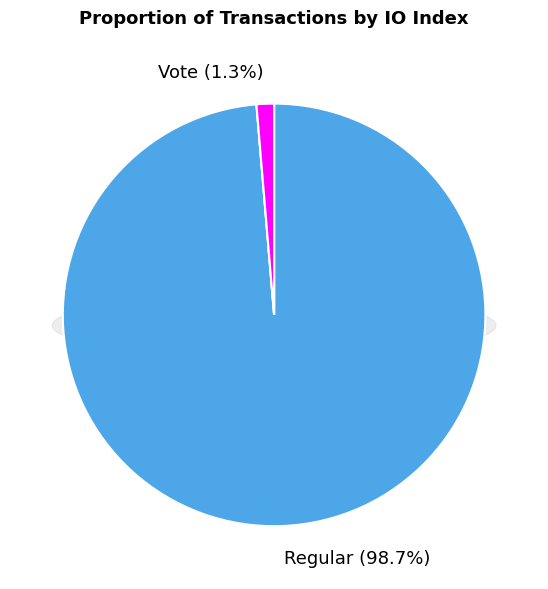

To the nearest percent, what is the difference between the largest and smallest slice percentages?

97%